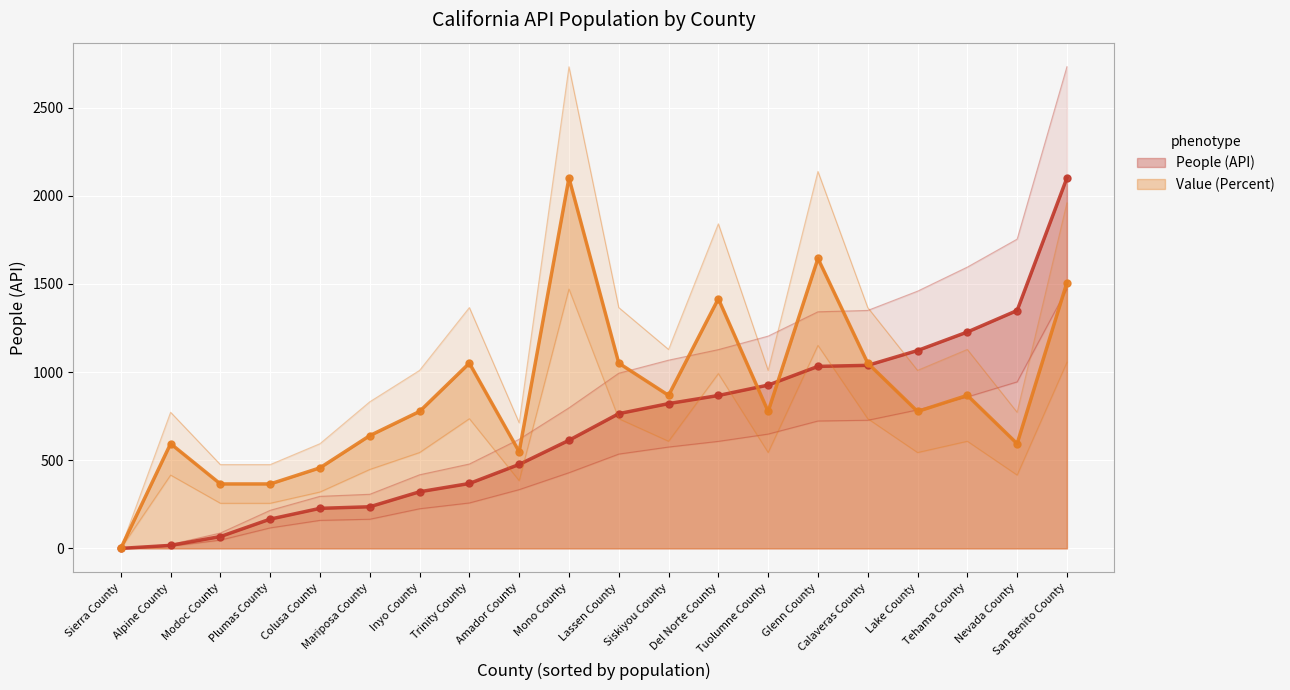

How many lines are shown in the chart?

2